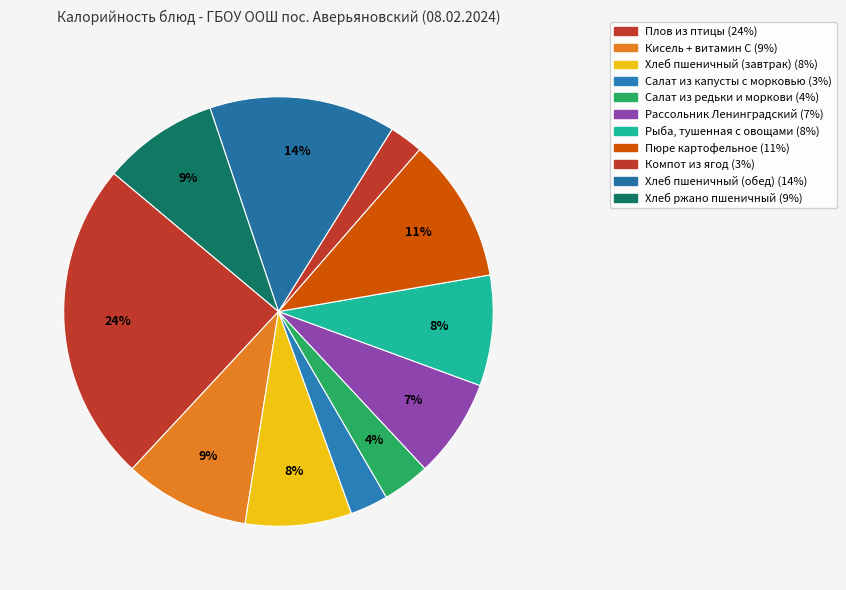

Do Хлеб пшеничный (завтрак) and Салат из капусты с морковью together represent more than half of the pie?

No